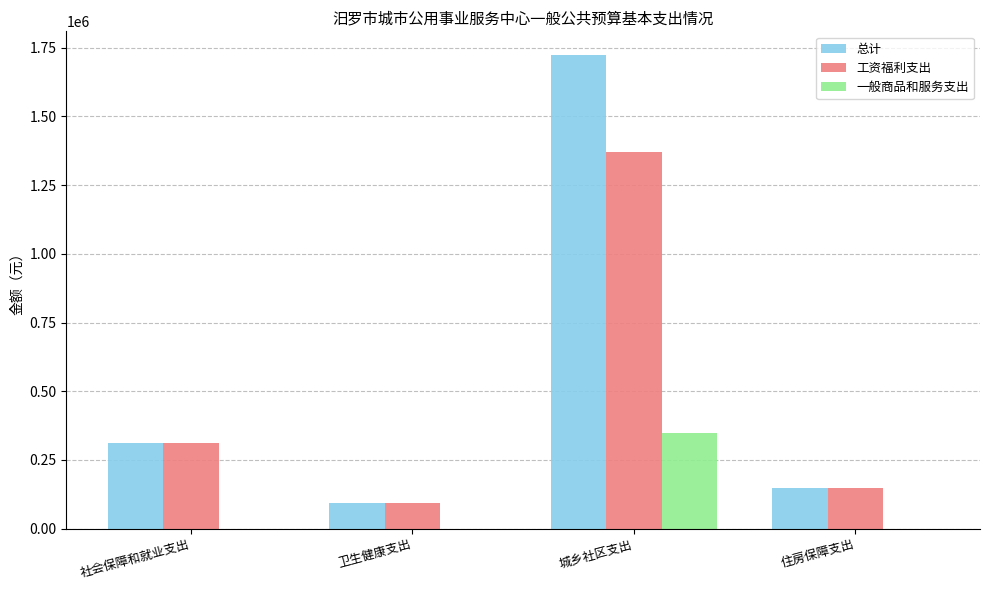

At which category is the sum across all series the highest?

城乡社区支出